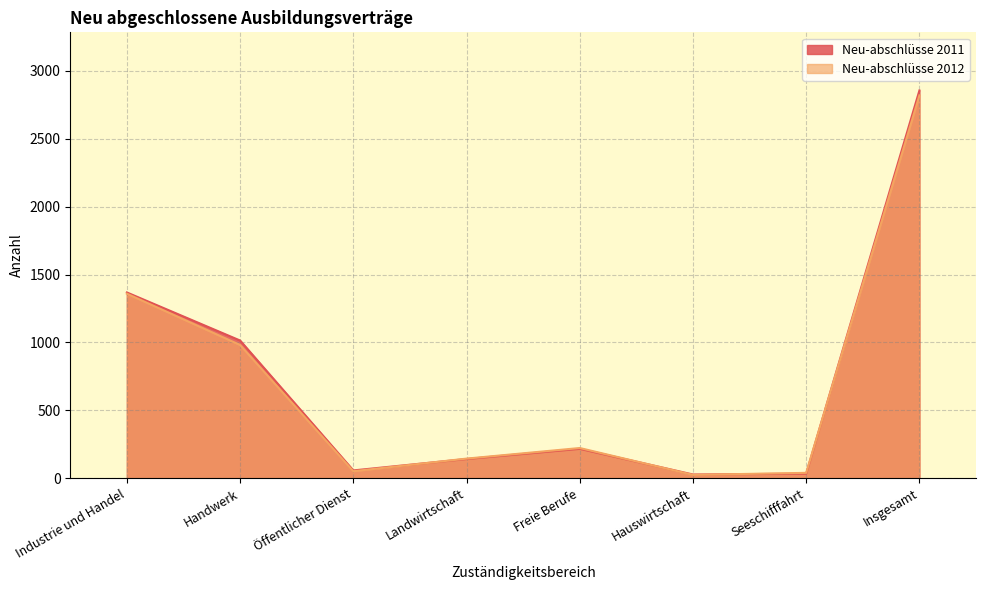

Read the Neu-abschlüsse 2012 value at Freie Berufe, to the nearest 10.

220